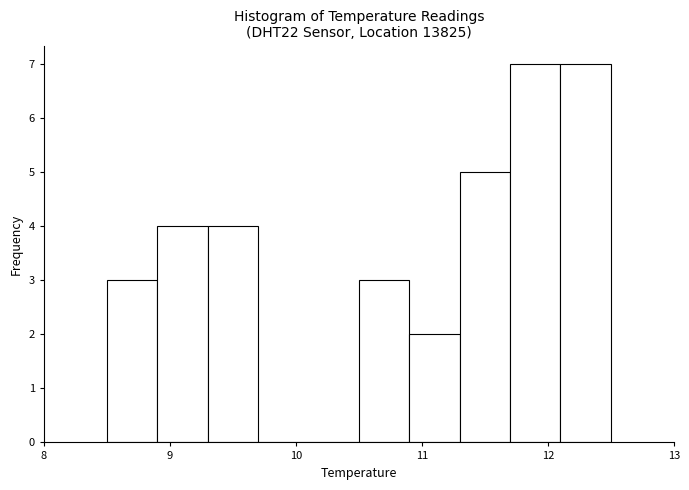

Reading left to right, list every bar in this chart as the range it spans on the x-axis followed by its height. The values are not printed on the chart, so give them approximately, as read against the axis.

8.5 to 8.9: 3
8.9 to 9.3: 4
9.3 to 9.7: 4
9.7 to 10.1: 0
10.1 to 10.5: 0
10.5 to 10.9: 3
10.9 to 11.3: 2
11.3 to 11.7: 5
11.7 to 12.1: 7
12.1 to 12.5: 7